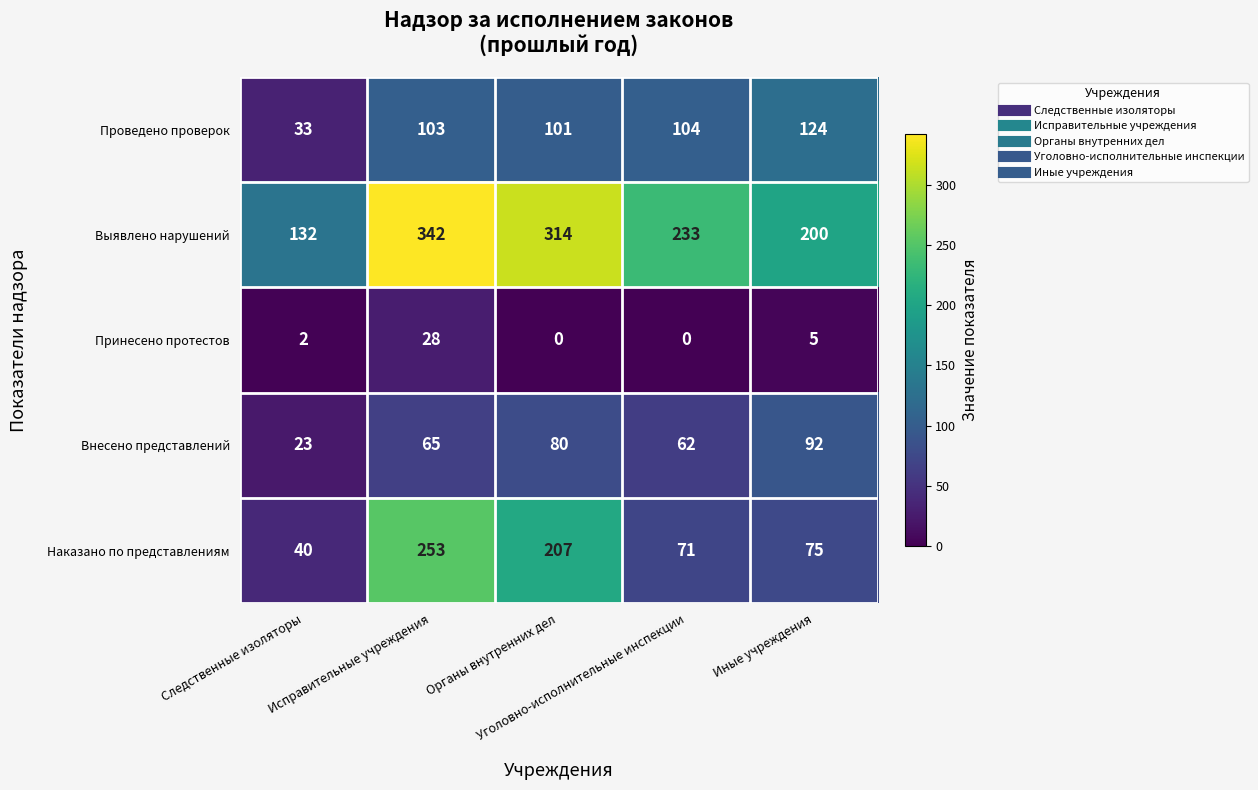

Which series has the largest range (max minus min)?

Наказано по представлениям